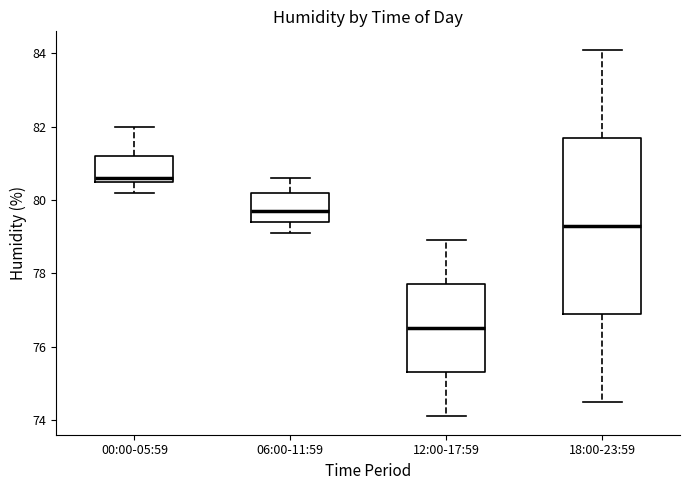

Which box is the tallest, from its lower edge to its upper edge?

18:00-23:59